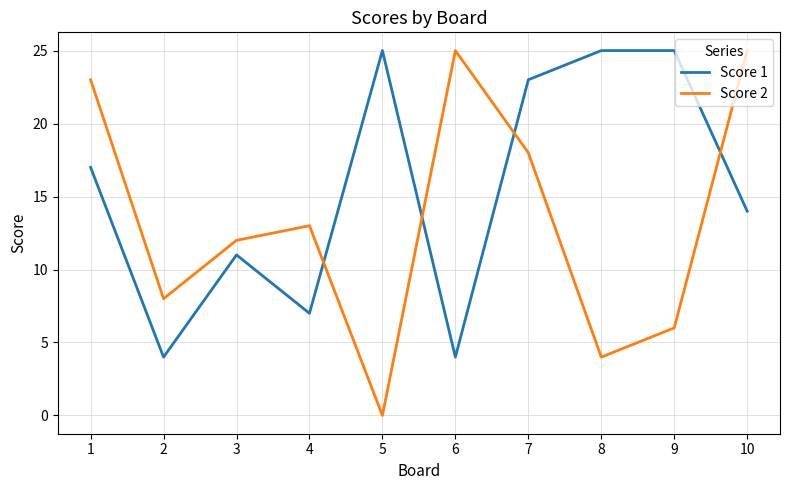

Where does the Score 2 series first go above 13?

1